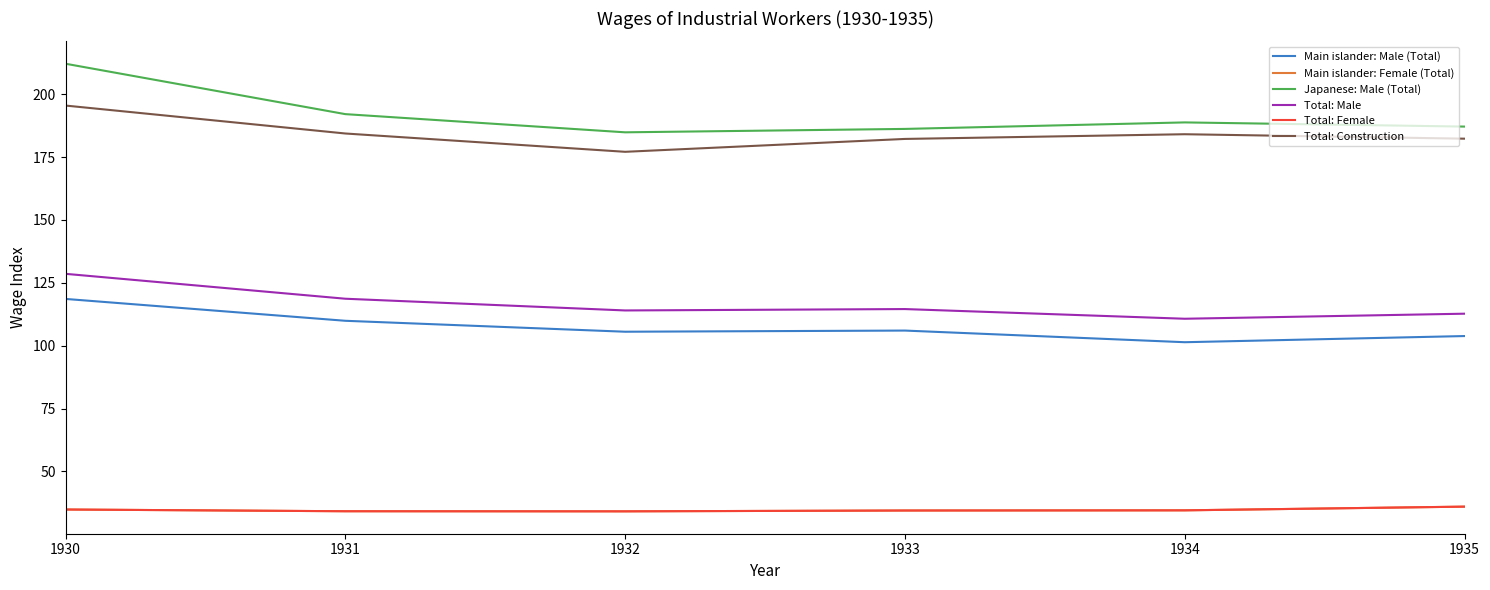

True or false: Total: Female and Main islander: Male (Total) intersect in this chart.

False